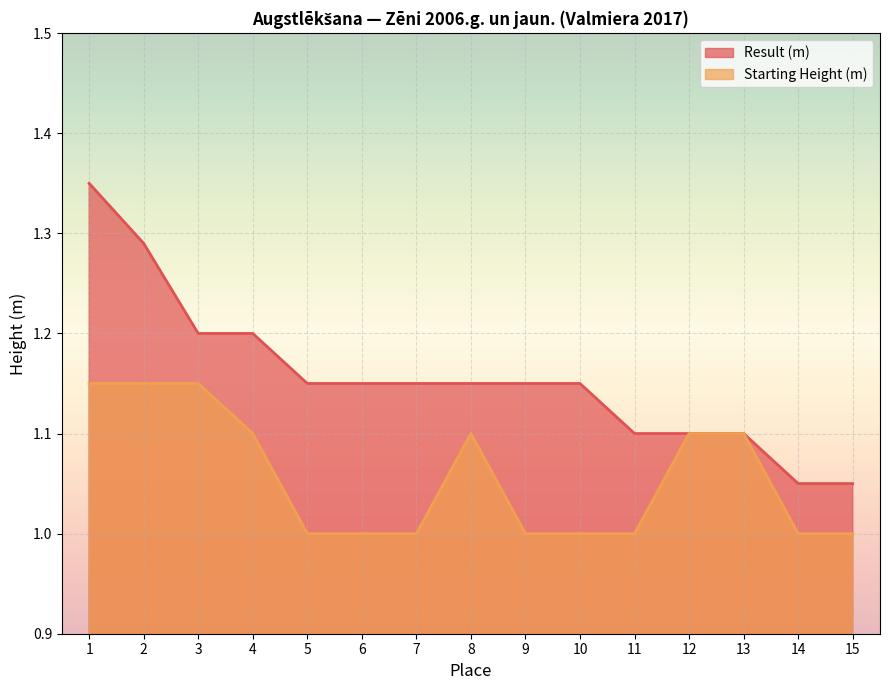

List the series in order of their peak value, lowest first.

Starting Height (m), Result (m)